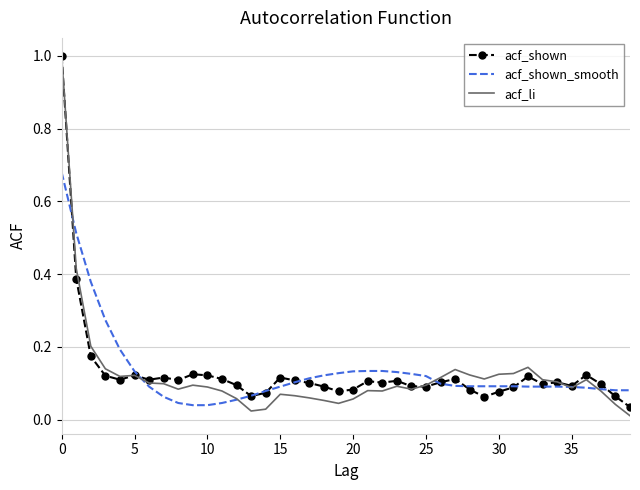

What is the maximum value shown in the chart?

1.0